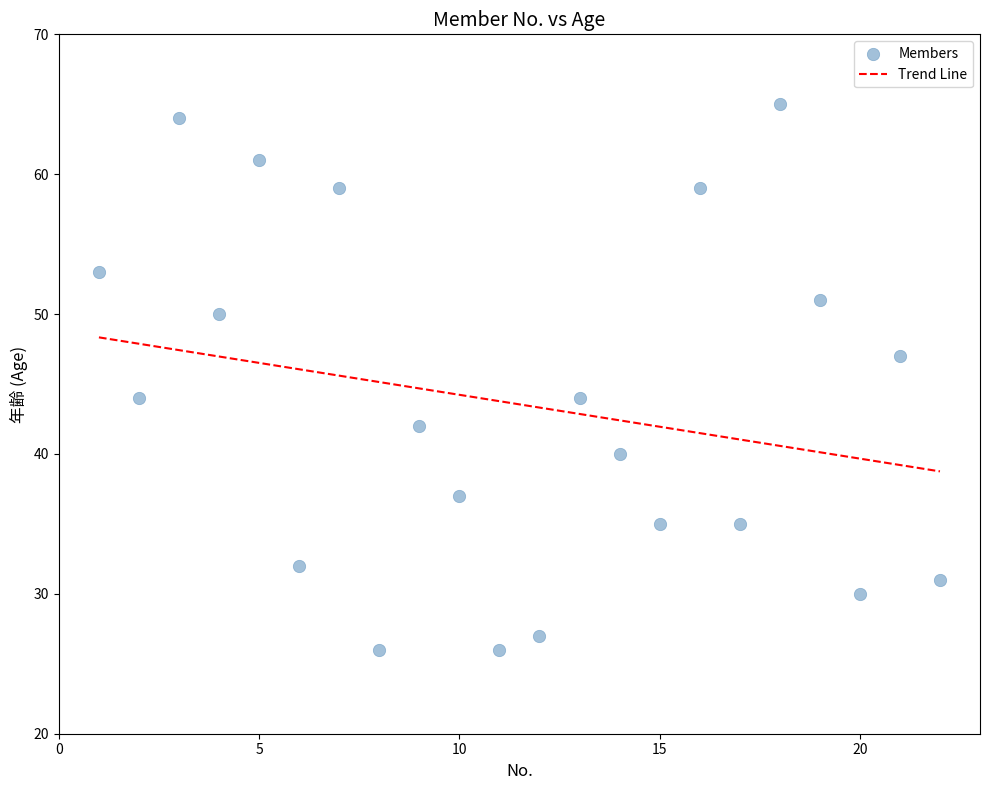

What is the range of X values (max minus min)?

21